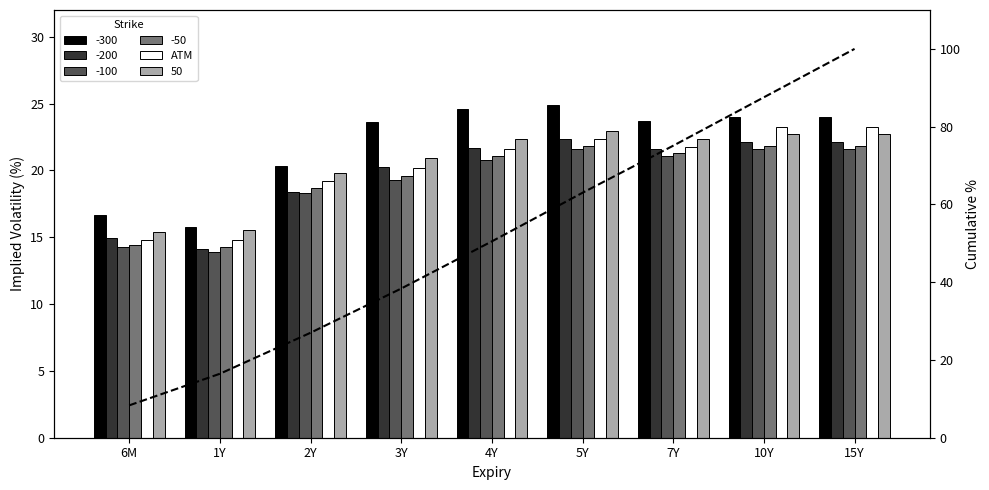

What is the difference between the ATM values at 1Y and 4Y?

6.8